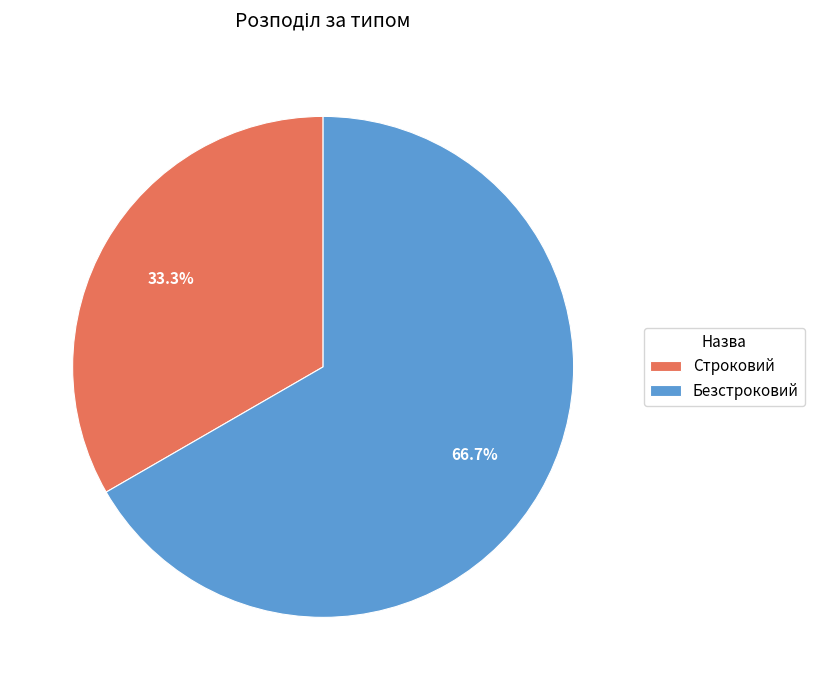

Which slice is the largest?

Безстроковий